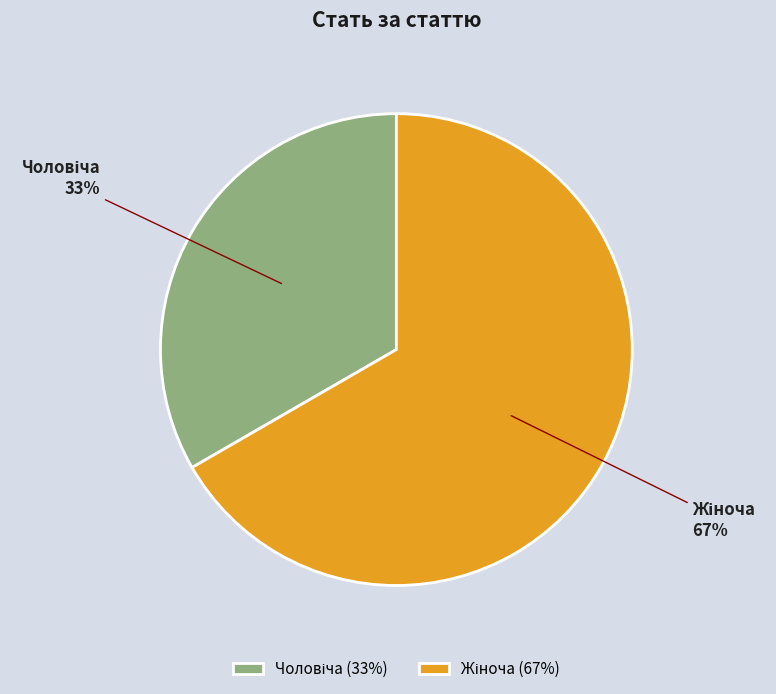

Does any single category account for the majority?

Yes